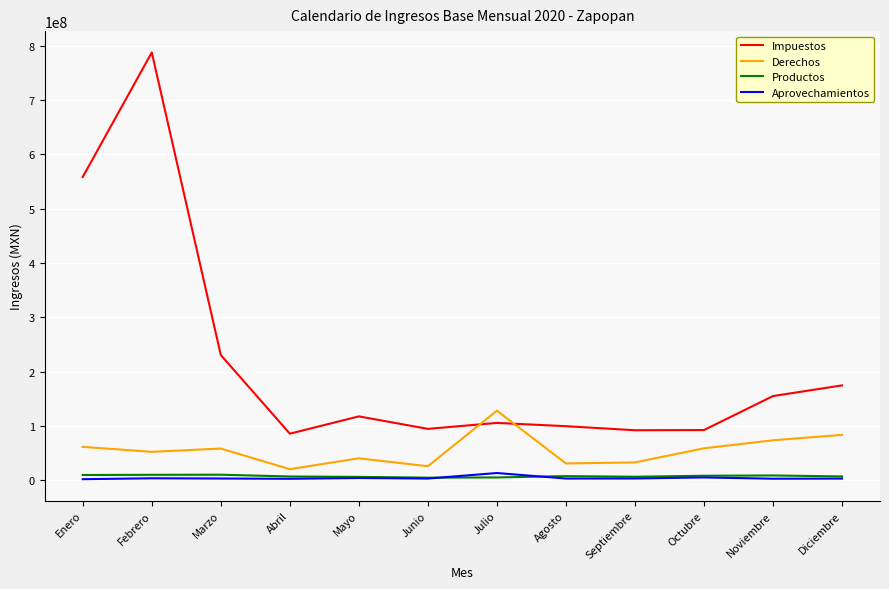

Which series changed the most between Agosto and Diciembre?

Impuestos